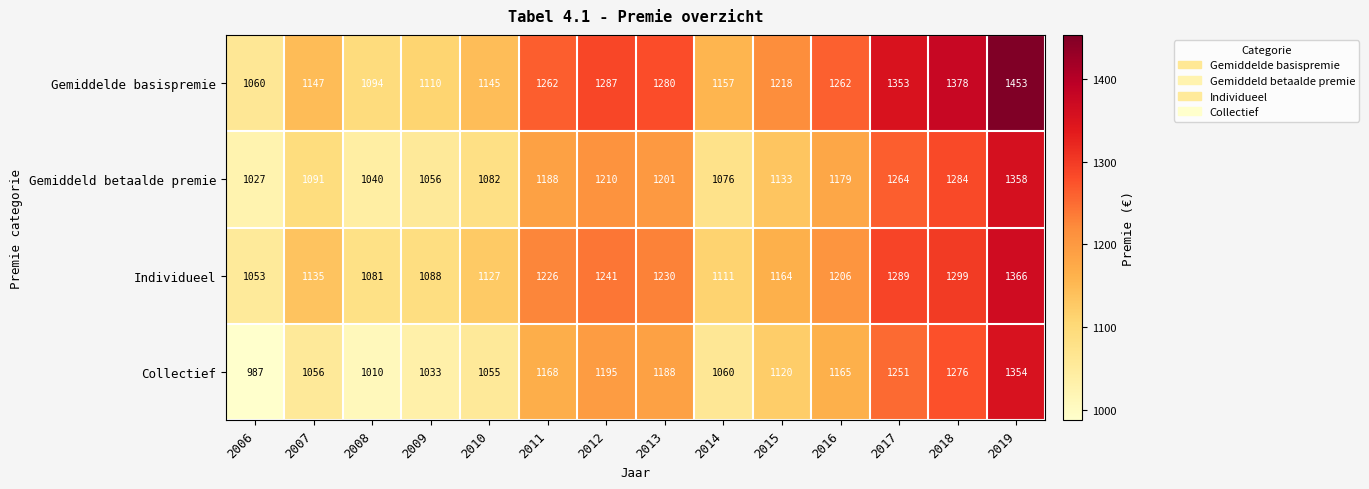

The value of Gemiddeld betaalde premie at 2016 is 2077. True or false?

False